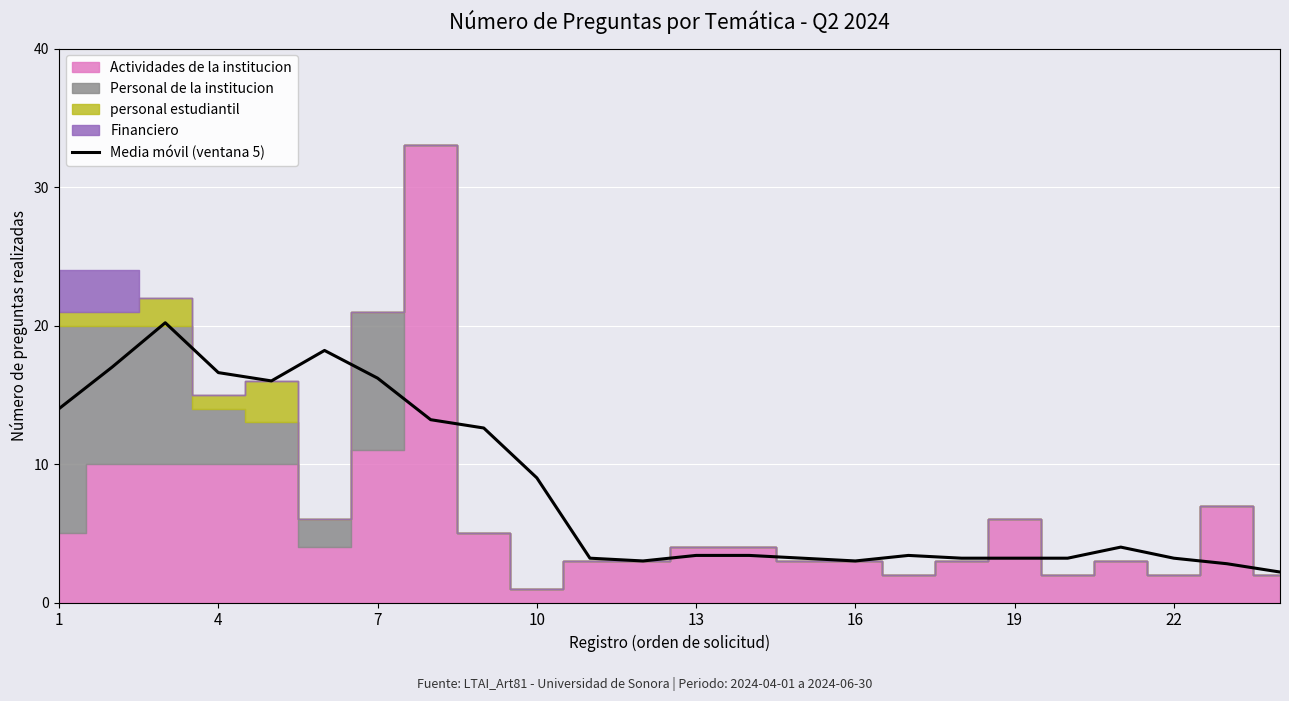

What is the difference between the maximum and minimum values?

18.0